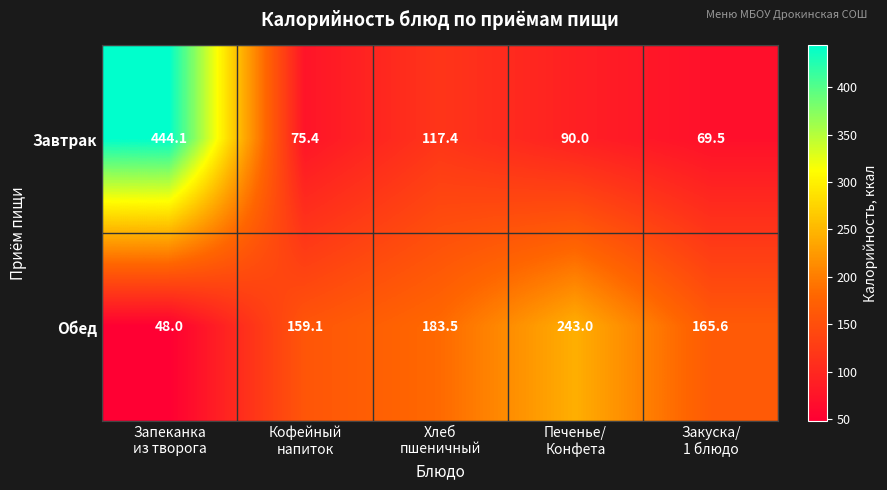

Which series has the widest spread of values?

Завтрак